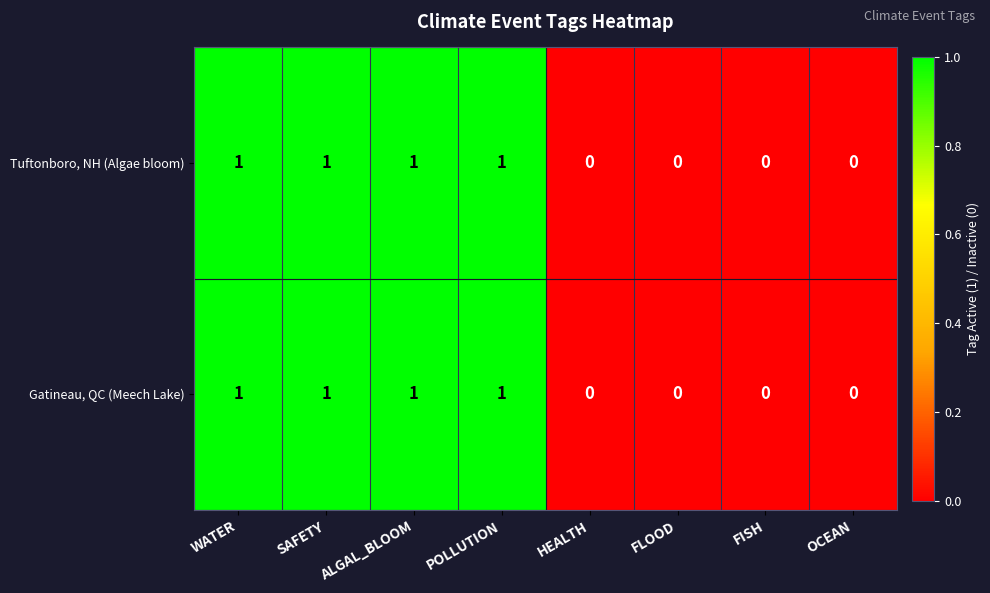

The value of Tuftonboro, NH (Algae bloom) at FISH is 0. True or false?

True